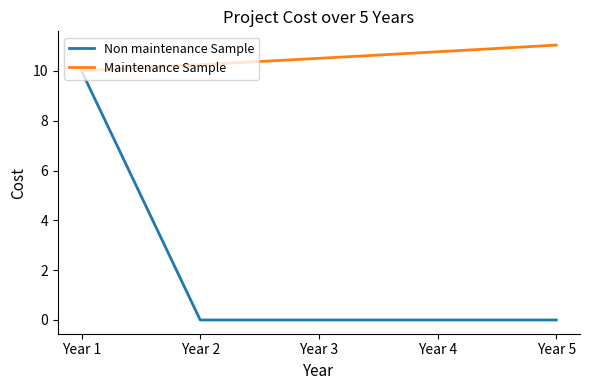

At how many categories does at least one series exceed 6?

5